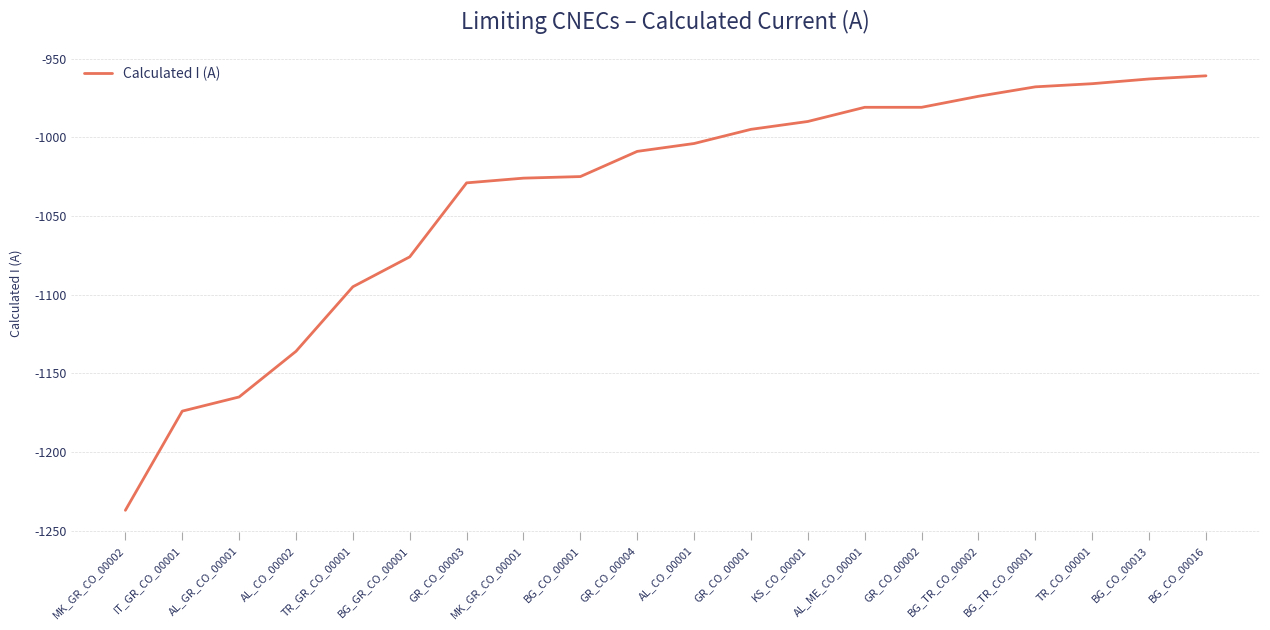

Does the chart display data point markers on the line(s)?

No